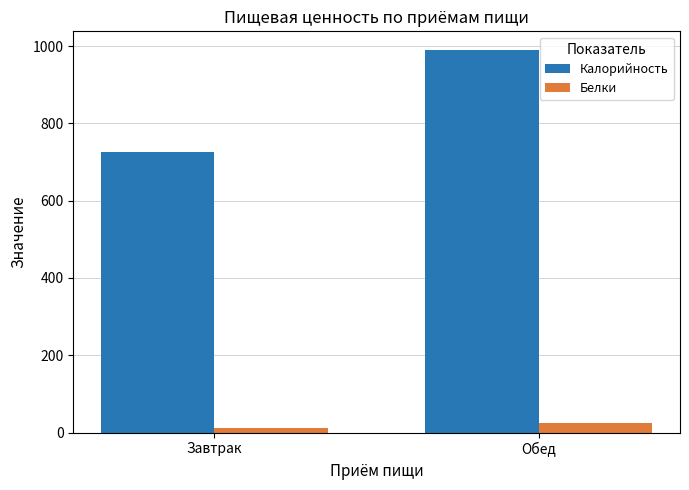

What is the approximate value of Белки at Обед?

24.2